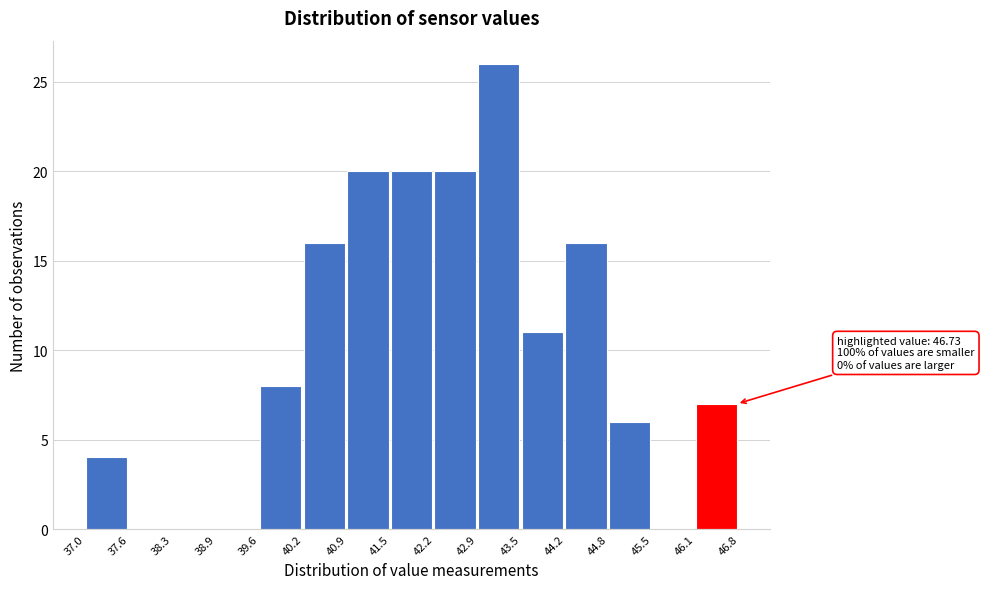

Which range on the x-axis has the tallest bar?

42.9 to 43.5